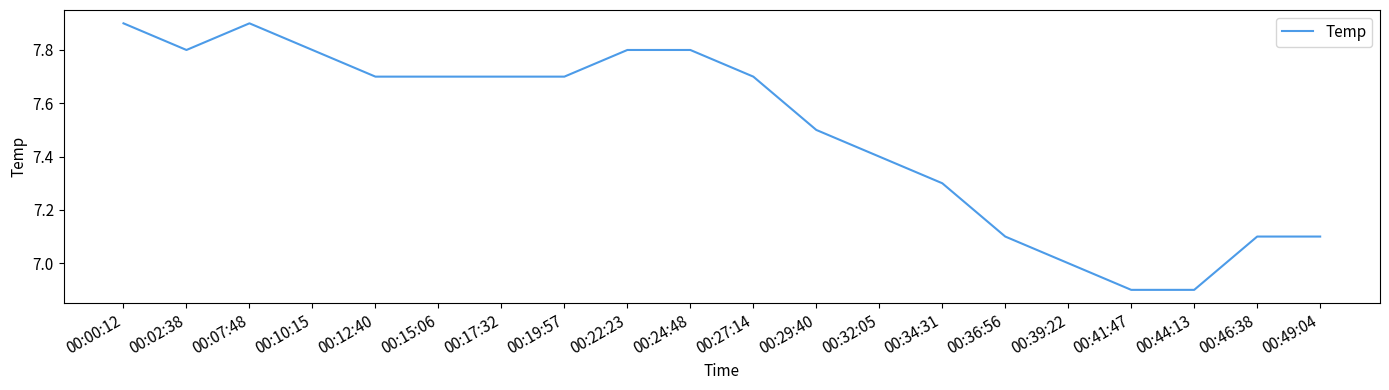

What is the smallest value displayed?

6.9